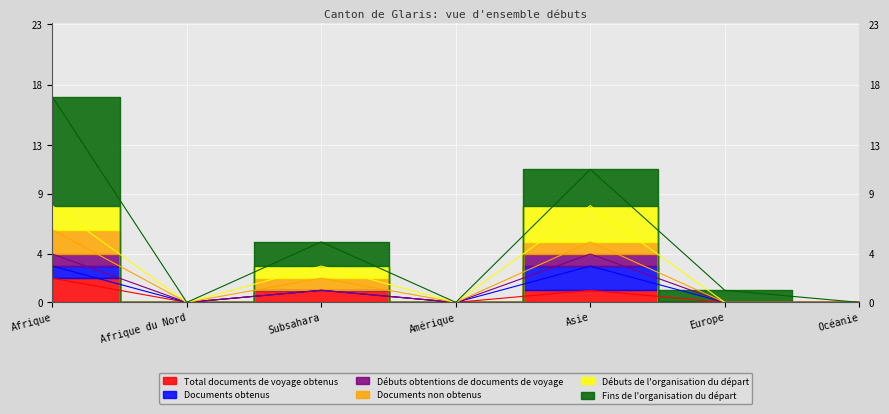

Between Afrique du Nord and Océanie, which series saw the biggest shift?

Total documents de voyage obtenus